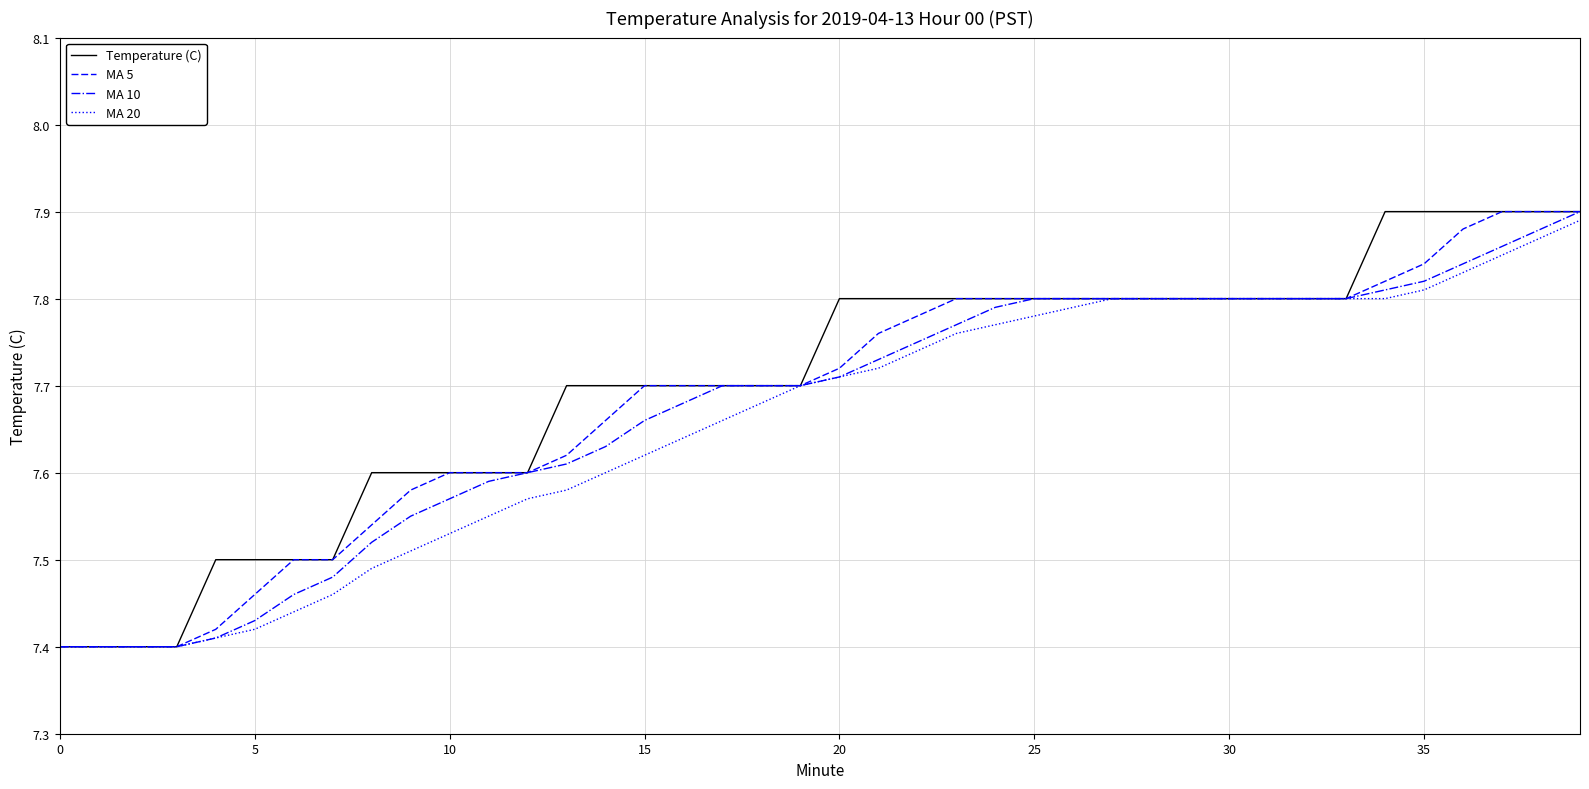

What is the difference between the maximum and second lowest values in the MA 20 series?

0.5